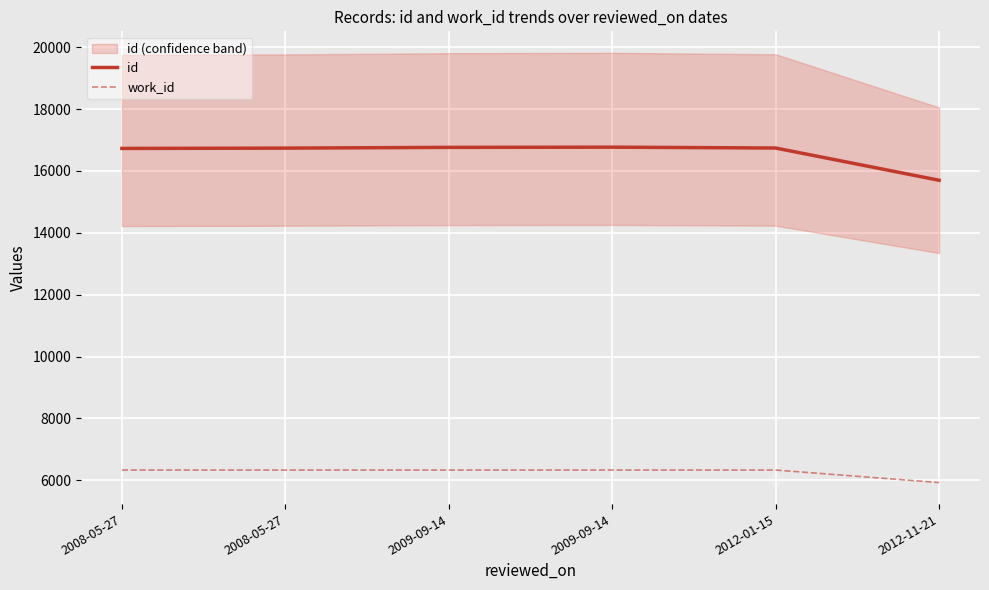

What is the label of the 4th point from the right?

2009-09-14